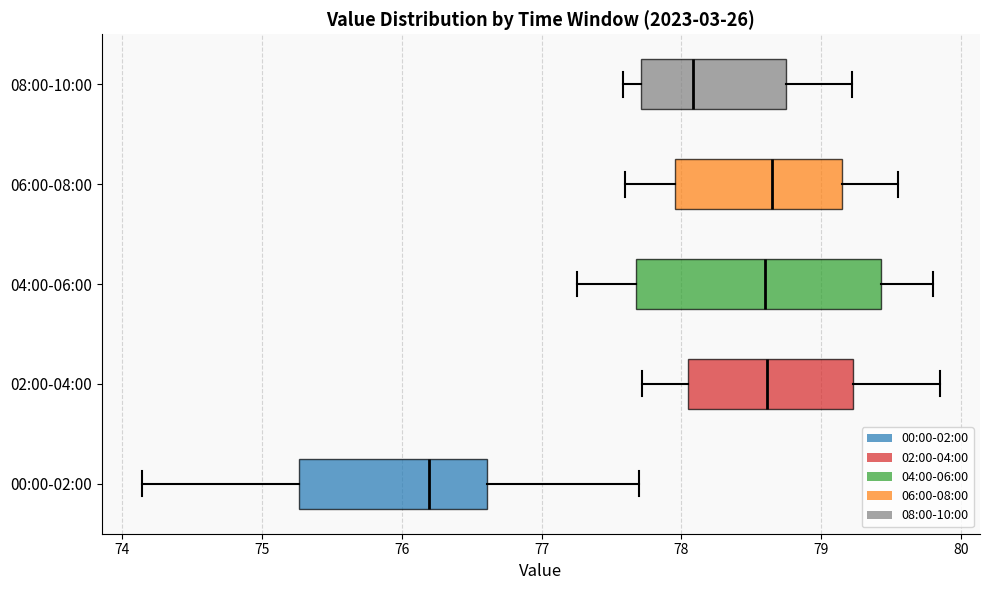

Which box's median line is the furthest to the left?

00:00-02:00